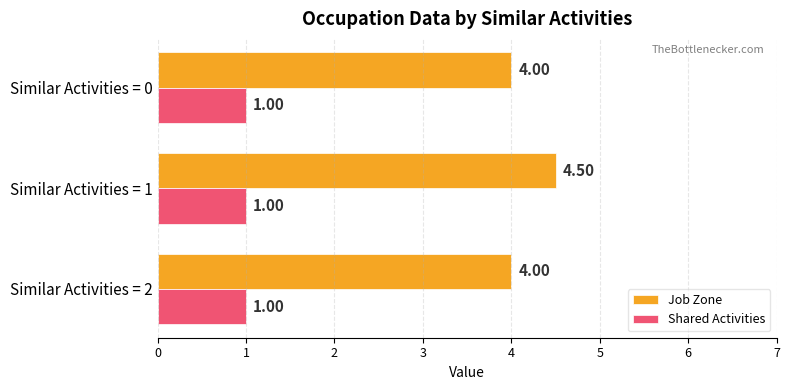

What is the minimum value shown in the chart?

1.0